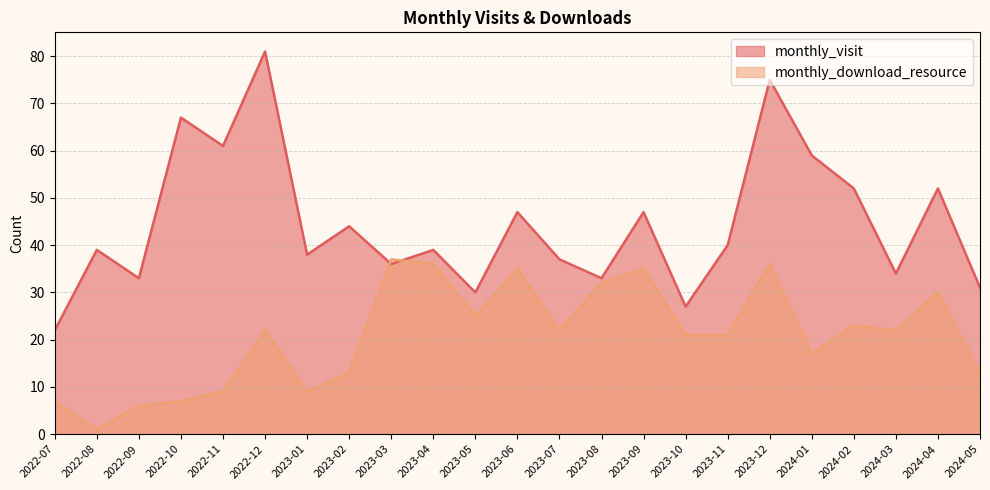

What is the sum of all monthly_visit values?

1024